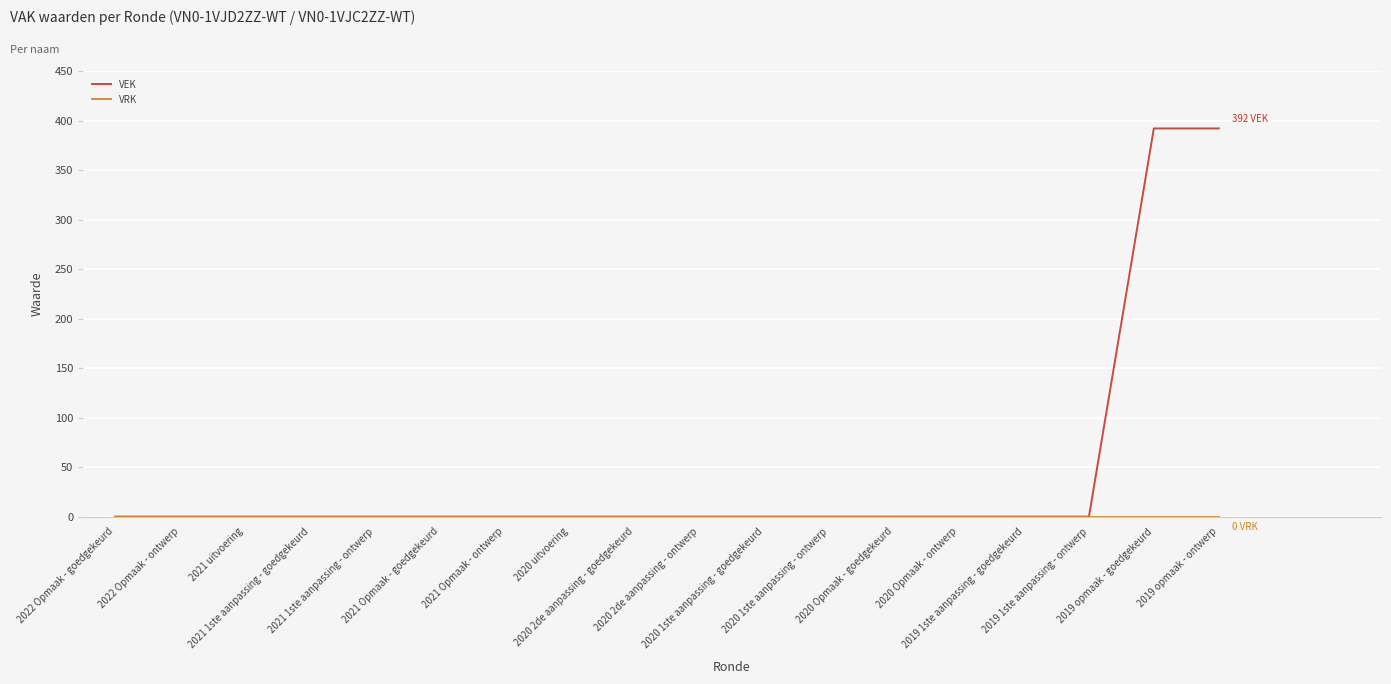

What position from the left is 2019 opmaak - ontwerp?

18